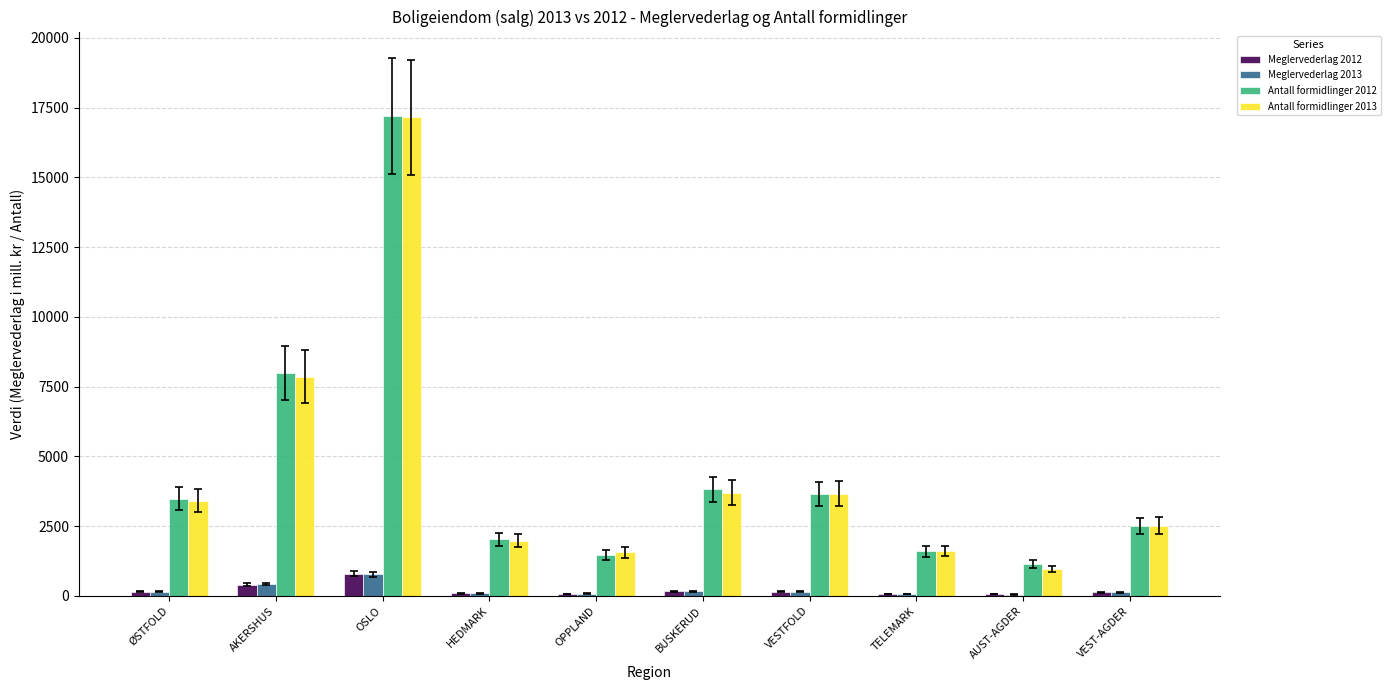

Between OSLO and AUST-AGDER, which series saw the biggest shift?

Antall formidlinger 2013